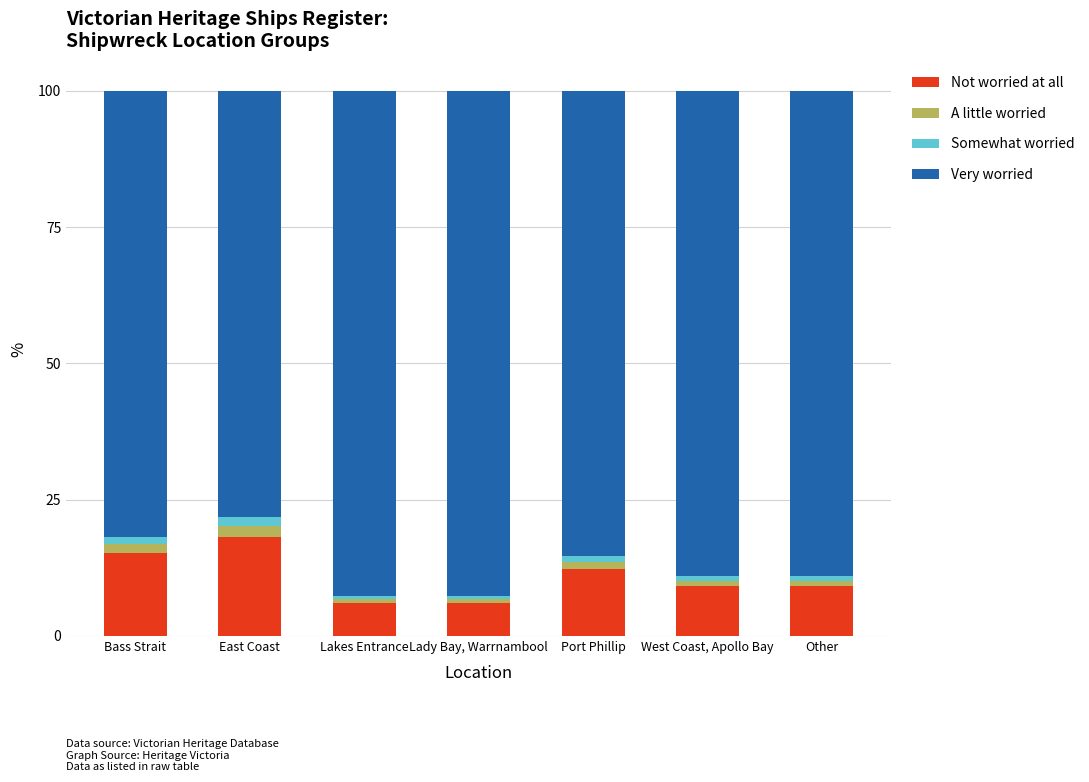

How many distinct data groups are displayed?

4